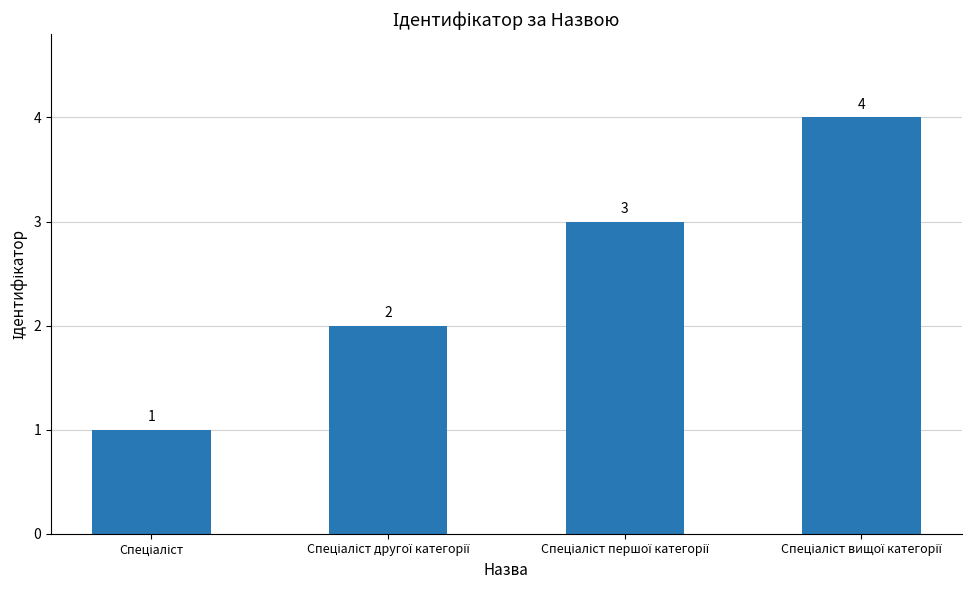

How many values are between 2 and 4?

3